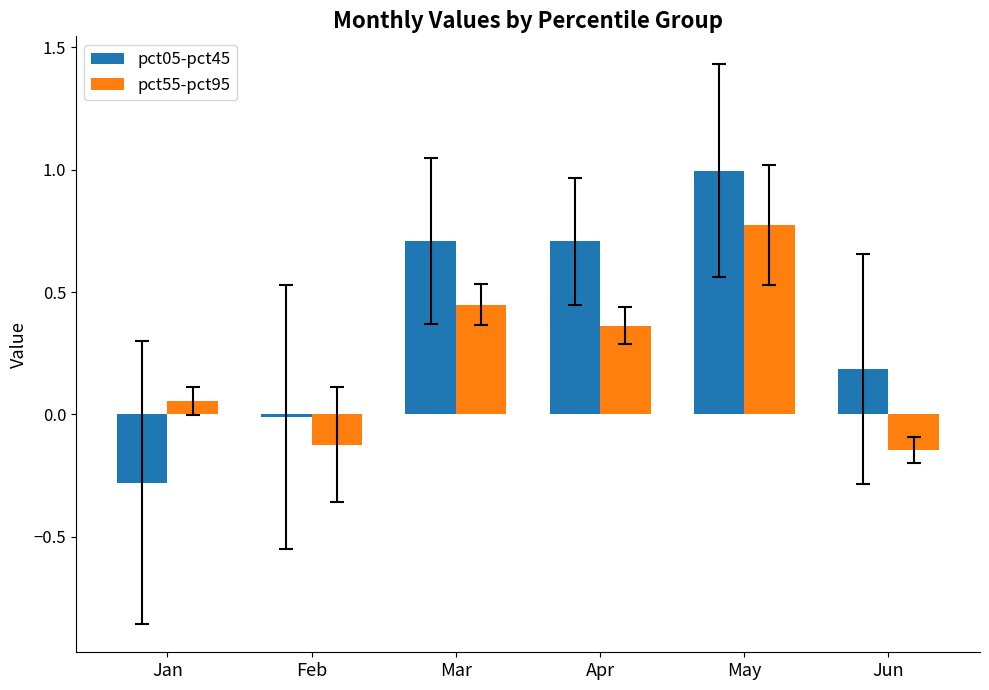

How many groups of bars are there?

6